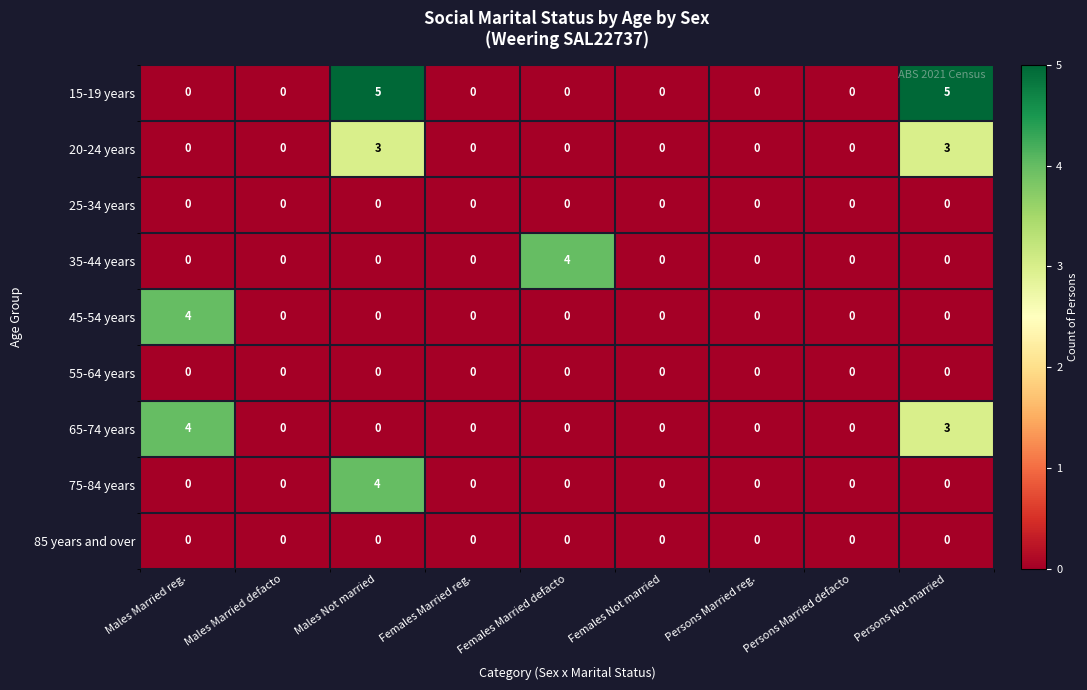

What is the highest value of the 65-74 years series?

4